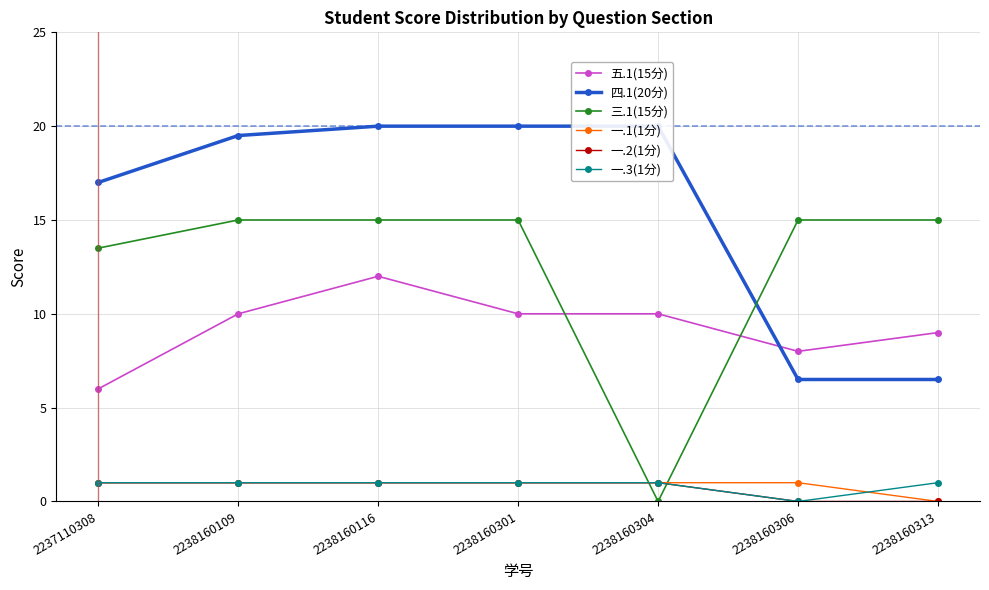

Rank the series by their maximum value, from lowest to highest.

一.1(1分), 一.2(1分), 一.3(1分), 五.1(15分), 三.1(15分), 四.1(20分)